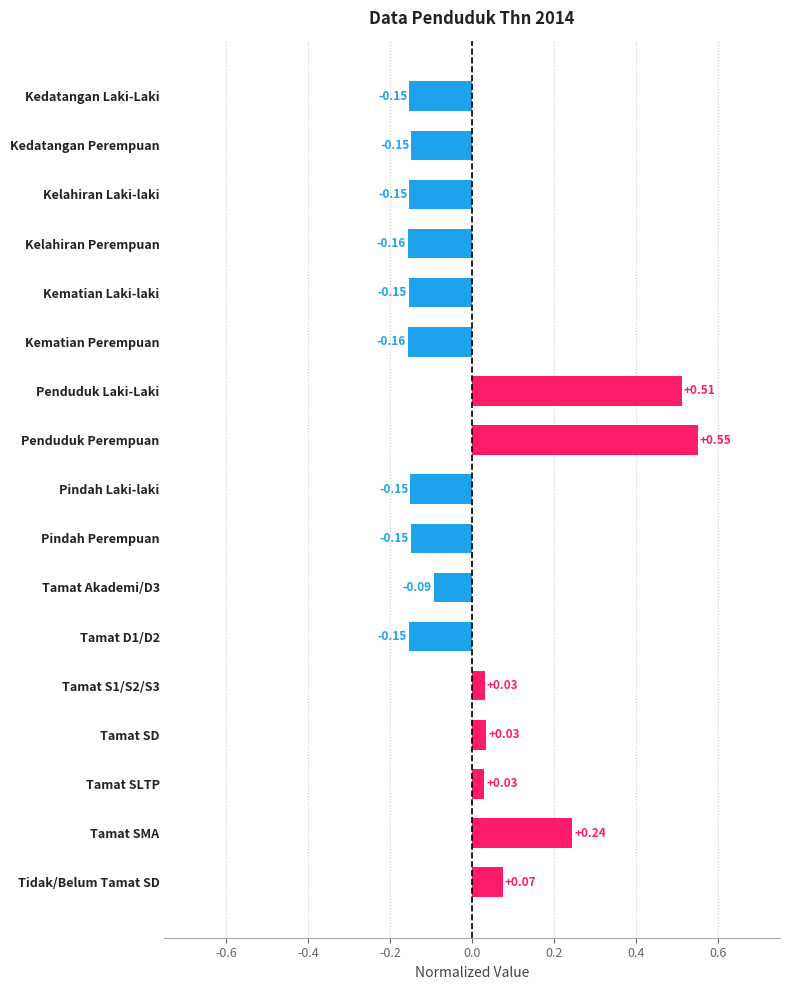

What is the sum of the values at Kelahiran Perempuan and Kedatangan Perempuan?

-0.3